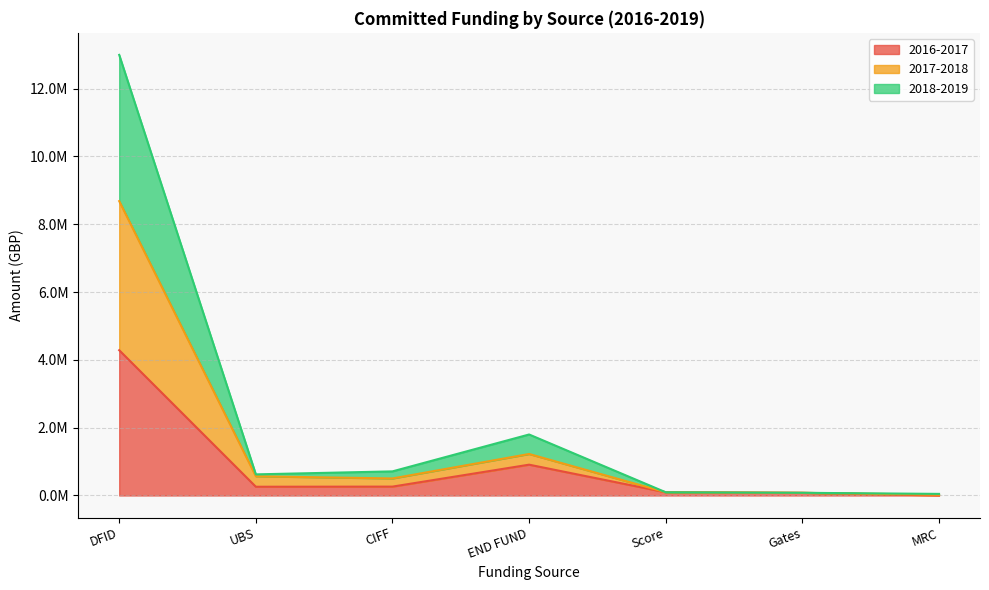

At which category does the chart reach its peak across all series?

DFID